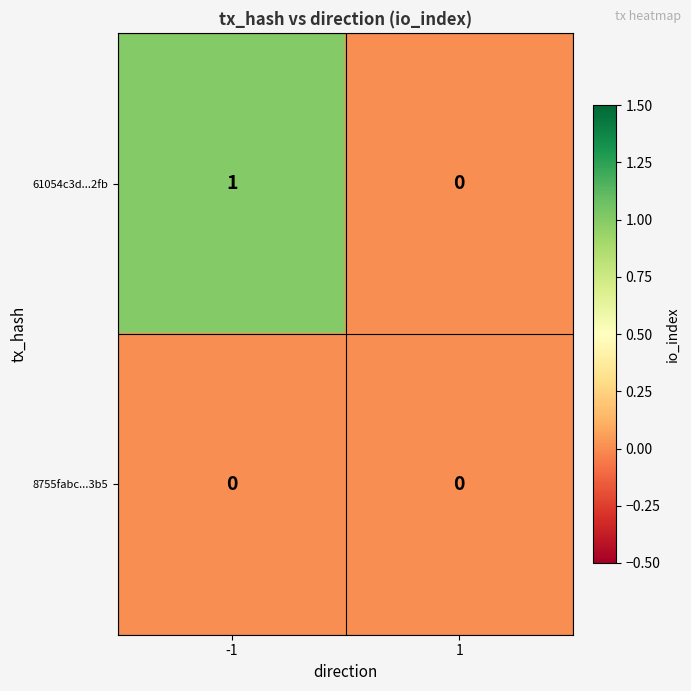

The 8755fabc...3b5 series shows 0 at -1. True or false?

True